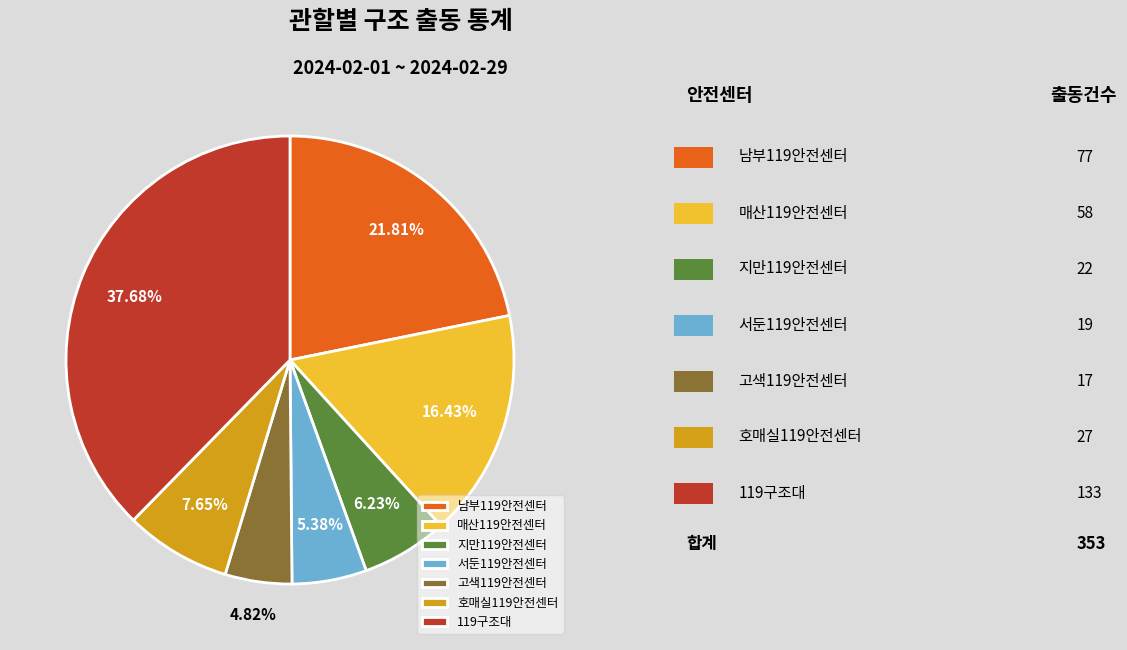

Is 고색119안전센터 the majority of the pie?

No